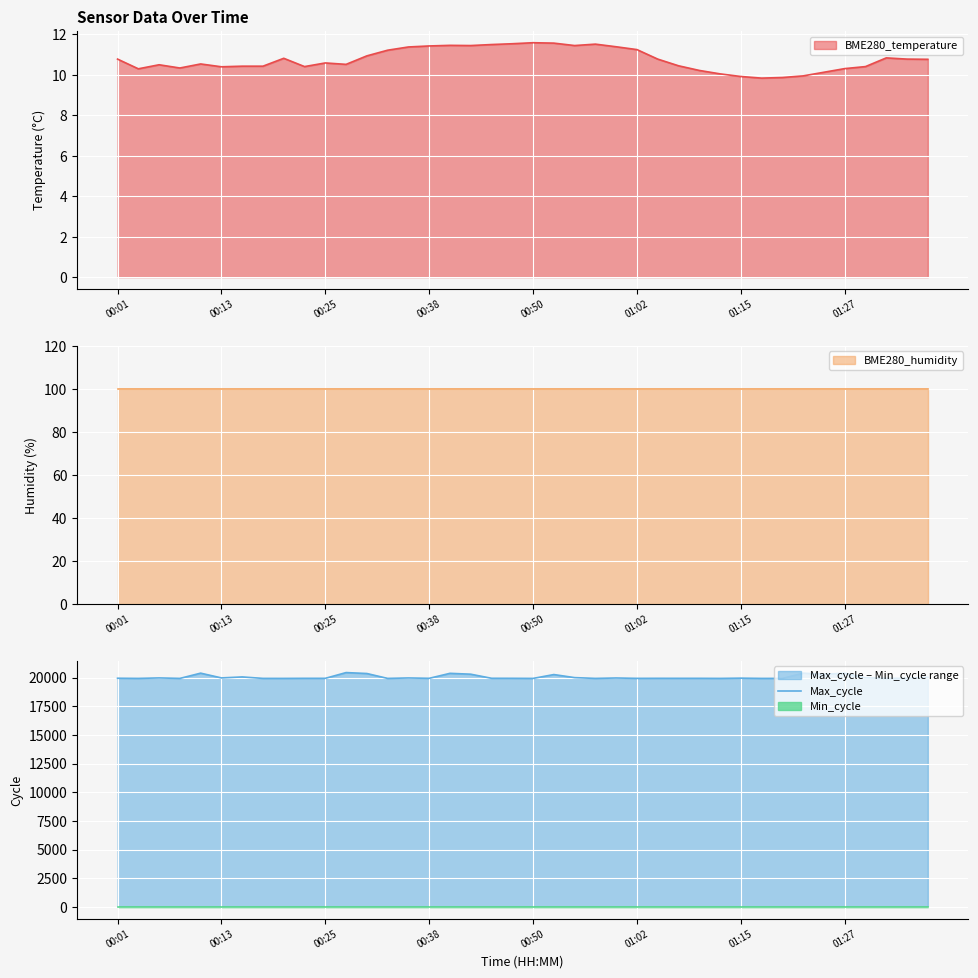

What is the sum of all values?

801438